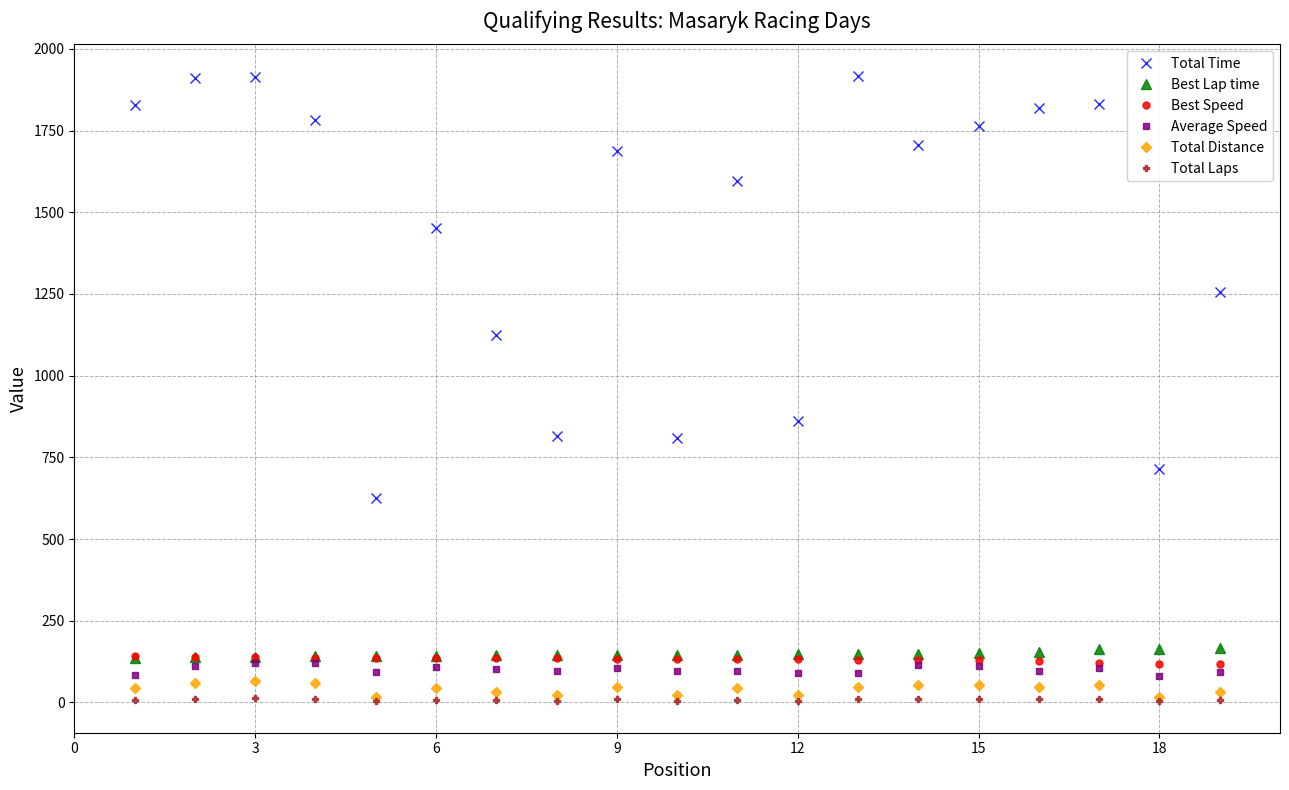

List the series in order of their peak value, lowest first.

Total Laps, Total Distance, Average Speed, Best Speed, Best Lap time, Total Time